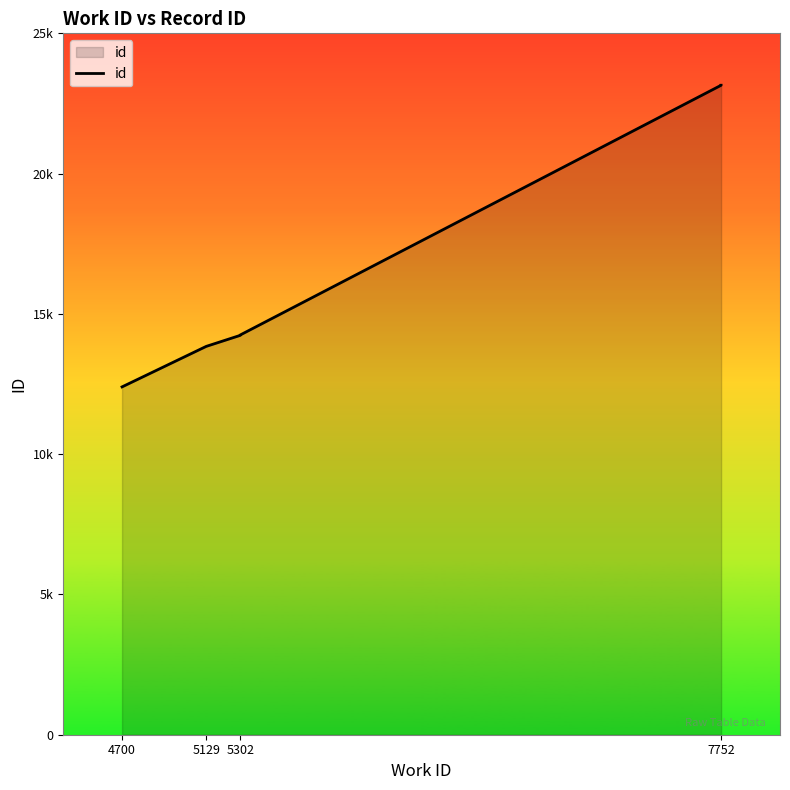

What is the minimum value shown in the chart?

12398